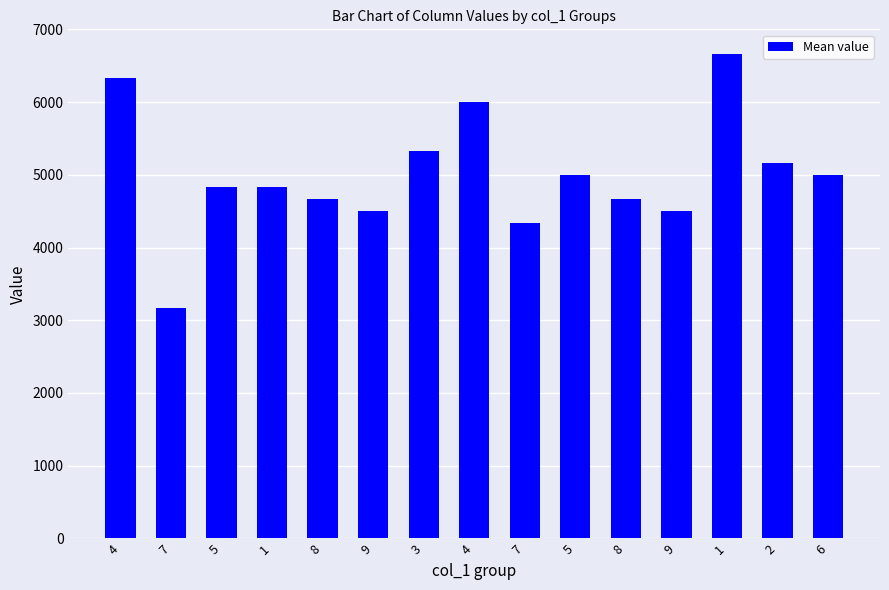

Reading left to right, transcribe all the data shown in this chart.

4=6333.3	7=3166.7	5=4833.3	1=4833.3	8=4666.7	9=4500.0	3=5333.3	4=6000.0	7=4333.3	5=5000.0	8=4666.7	9=4500.0	1=6666.7	2=5166.7	6=5000.0